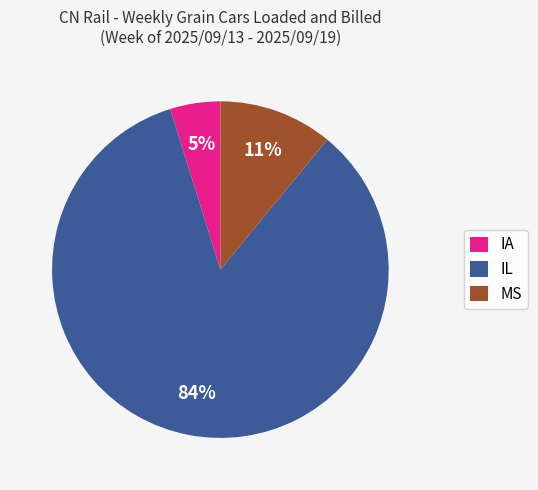

What is the majority slice?

IL